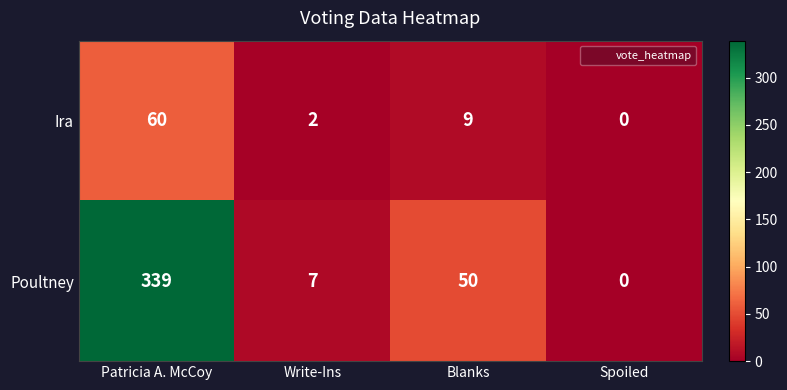

How many data points in Ira are less than 9?

2